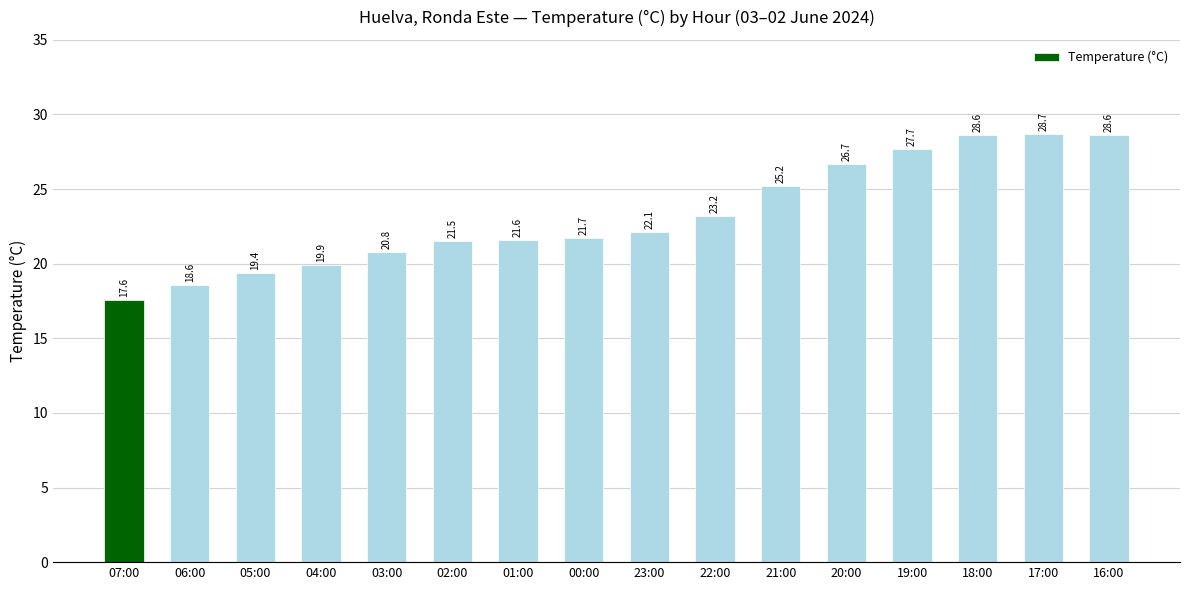

Reading right to left, extract all data points from this chart.

16:00=28.6	17:00=28.7	18:00=28.6	19:00=27.7	20:00=26.7	21:00=25.2	22:00=23.2	23:00=22.1	00:00=21.7	01:00=21.6	02:00=21.5	03:00=20.8	04:00=19.9	05:00=19.4	06:00=18.6	07:00=17.6